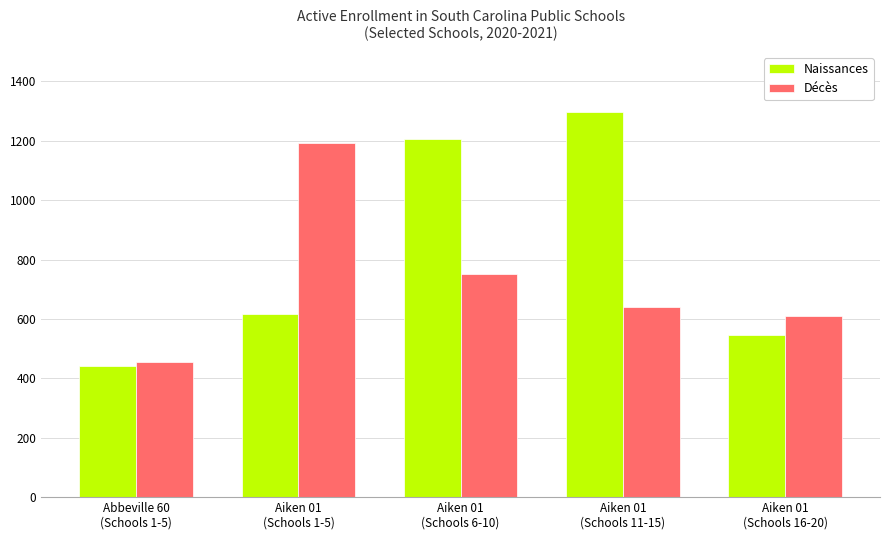

Reading left to right, what are all the values shown in this chart?

Naissances: Abbeville 60
(Schools 1-5)=441	Aiken 01
(Schools 1-5)=617	Aiken 01
(Schools 6-10)=1207	Aiken 01
(Schools 11-15)=1298	Aiken 01
(Schools 16-20)=546
Décès: Abbeville 60
(Schools 1-5)=455	Aiken 01
(Schools 1-5)=1194	Aiken 01
(Schools 6-10)=752	Aiken 01
(Schools 11-15)=642	Aiken 01
(Schools 16-20)=611